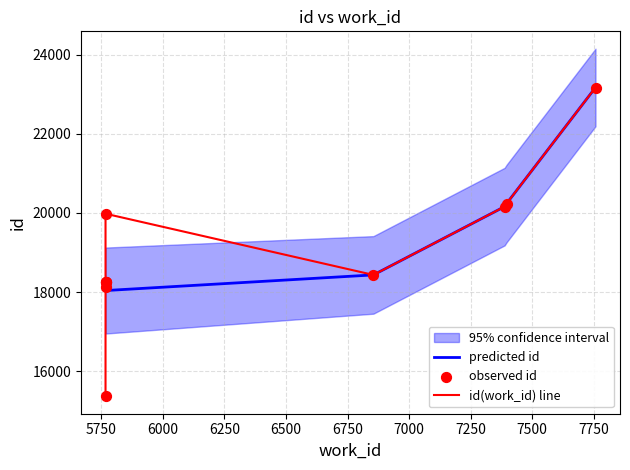

Which has a higher value, 7396 or 7757?

7757